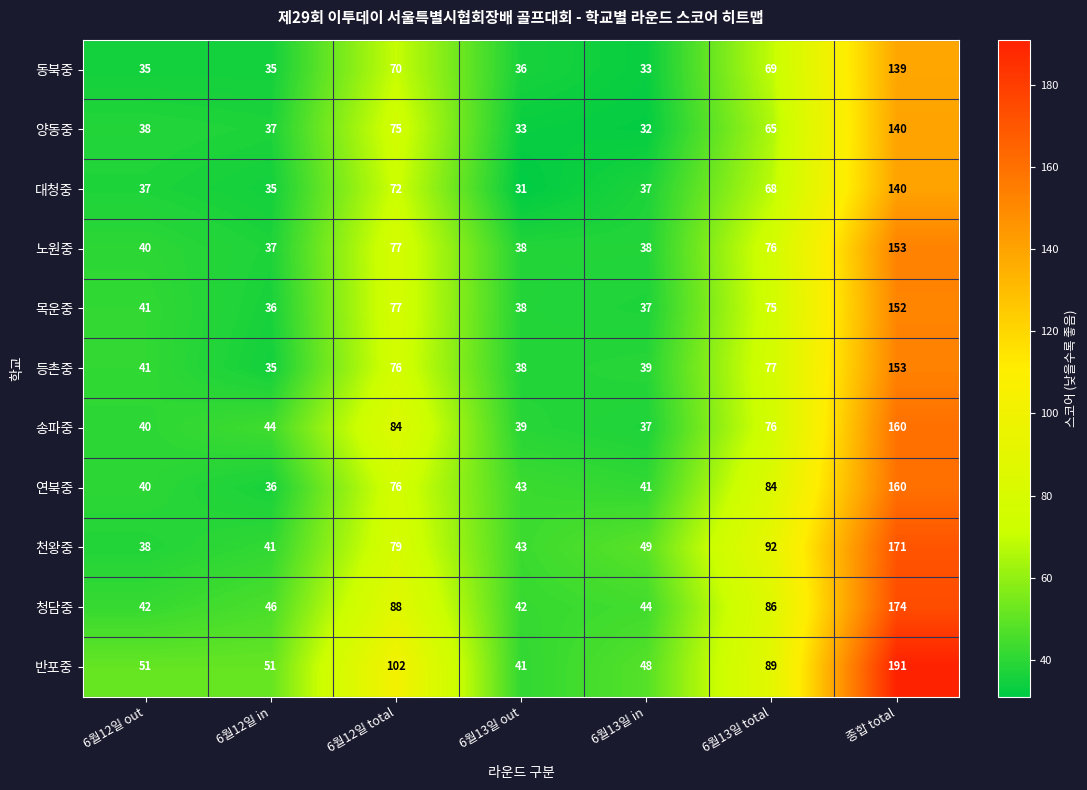

List the labels in order of 목운중 value, smallest first.

6월12일 in, 6월13일 in, 6월13일 out, 6월12일 out, 6월13일 total, 6월12일 total, 종합 total